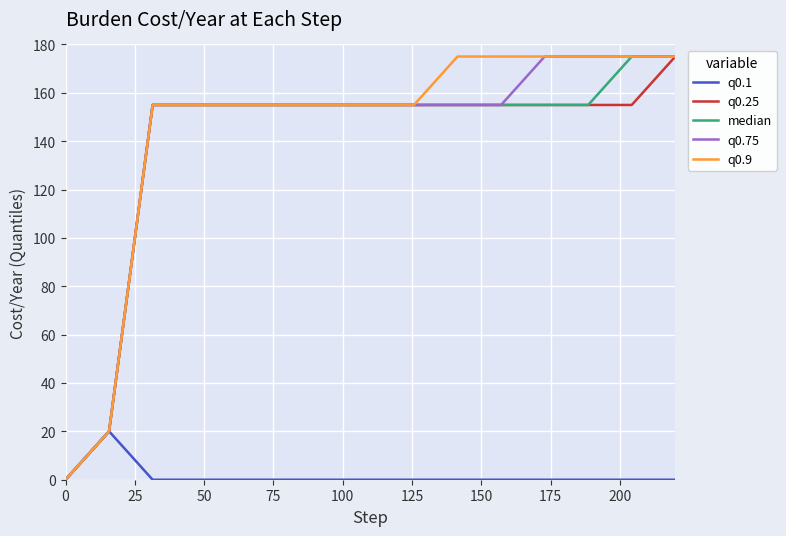

What is the greatest value displayed?

175.0